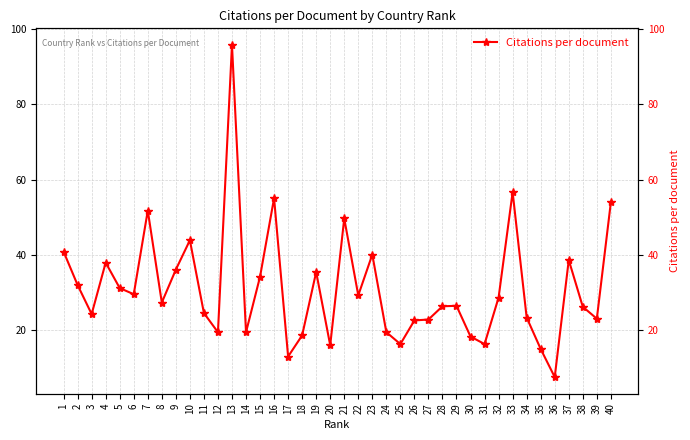

Reading right to left, what are all the values shown in this chart?

54.0	23.0	26.2	38.6	7.5	15.0	23.4	56.6	28.7	16.3	18.3	26.5	26.3	22.8	22.6	16.3	19.5	40.1	29.2	49.6	16.0	35.4	18.6	13.0	55.0	34.2	19.4	95.7	19.4	24.5	43.9	36.1	27.3	51.7	29.5	31.2	37.9	24.3	32.0	40.9